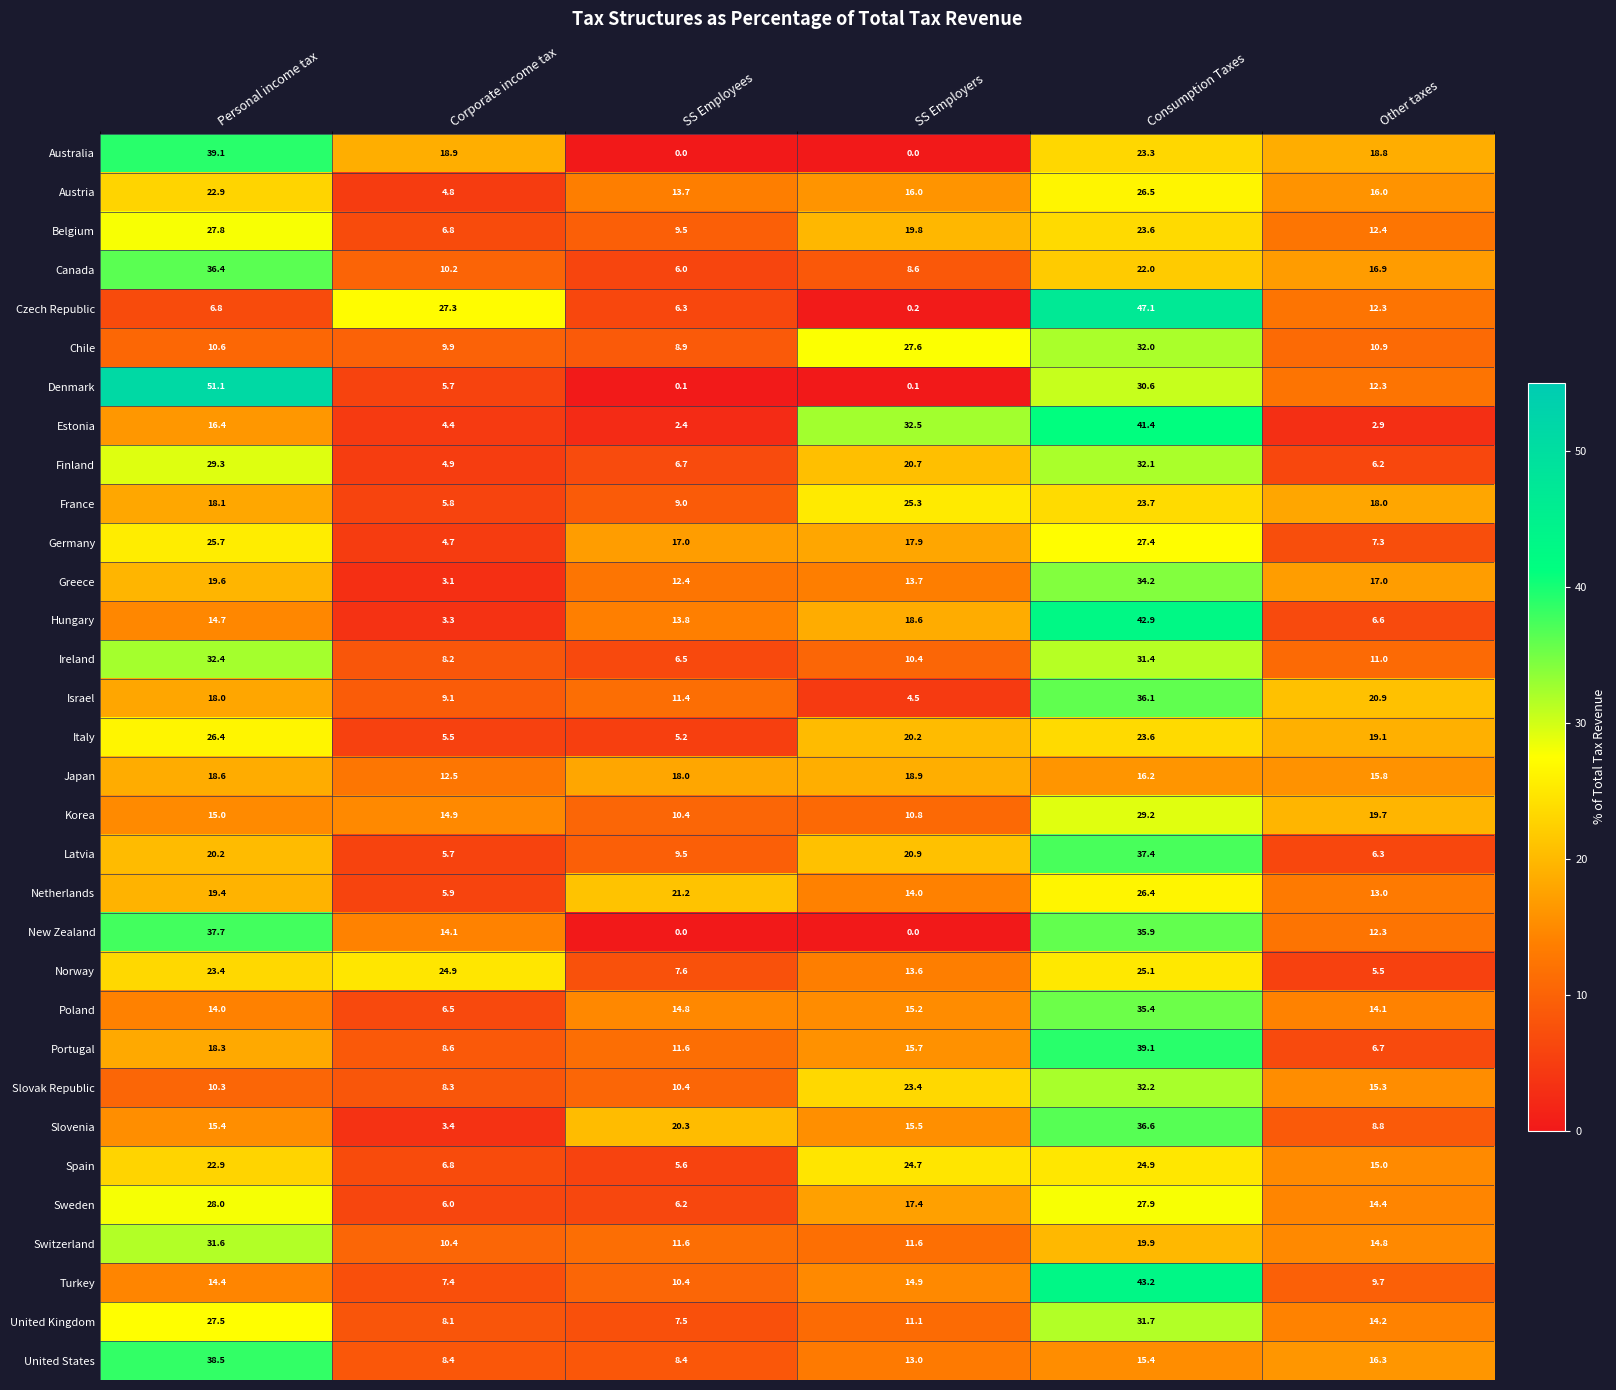

Which category has the lowest value in the Spain series?

SS Employees